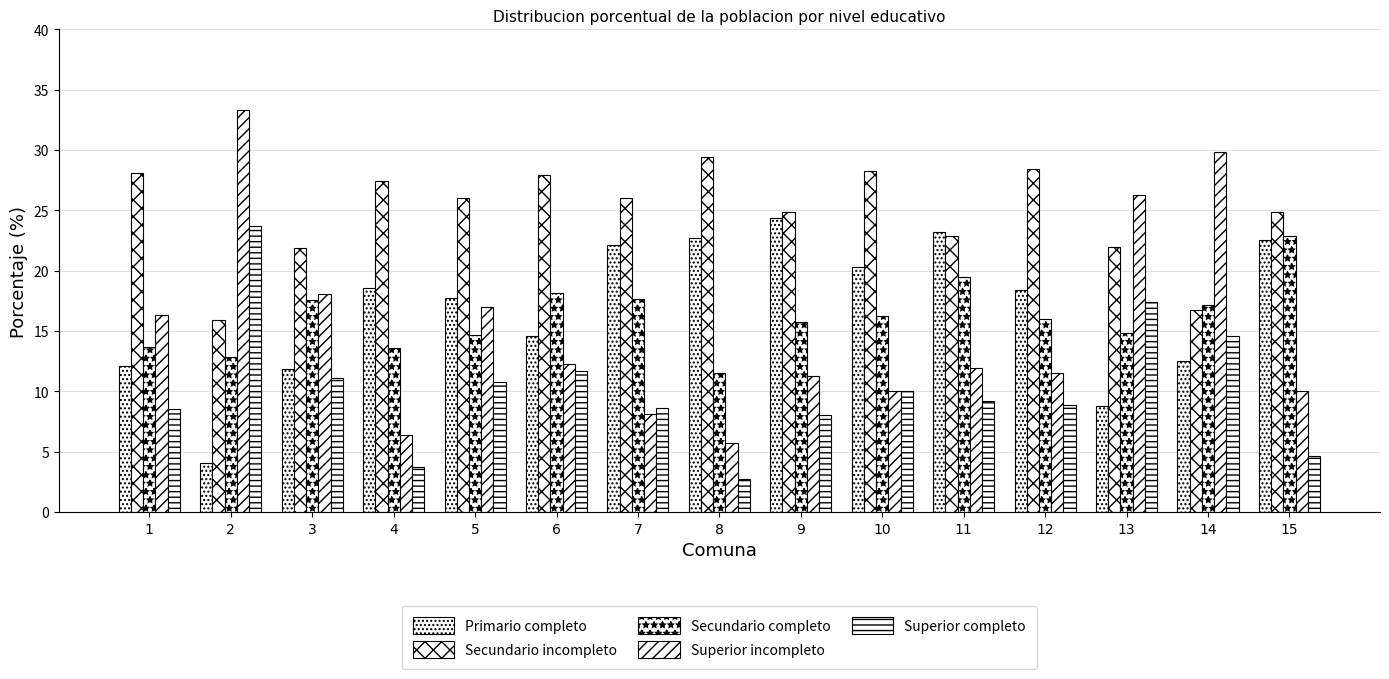

What is the value of the Secundario completo bar at the 11th from the left?

19.5